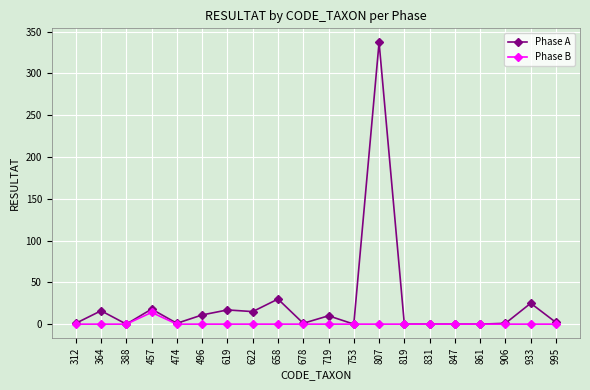

What is the sum of the Phase A values at 847 and 678?

1